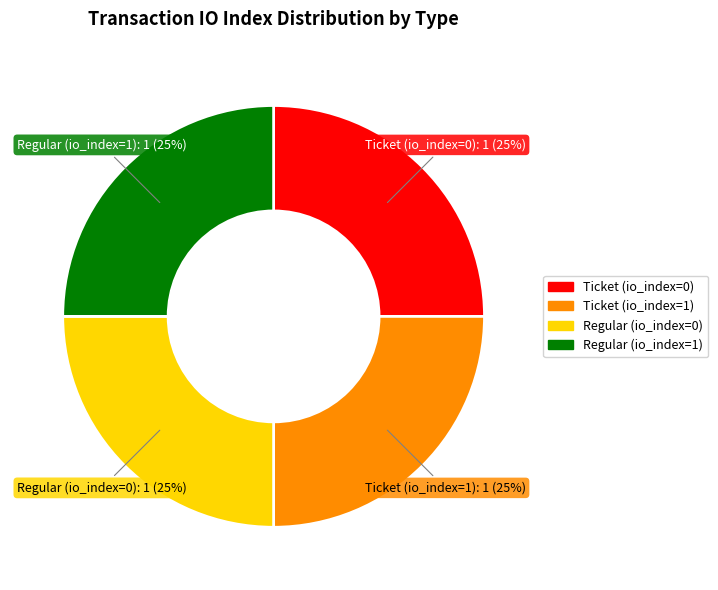

The Ticket (io_index=1) slice represents 60% of the pie. True or false?

False